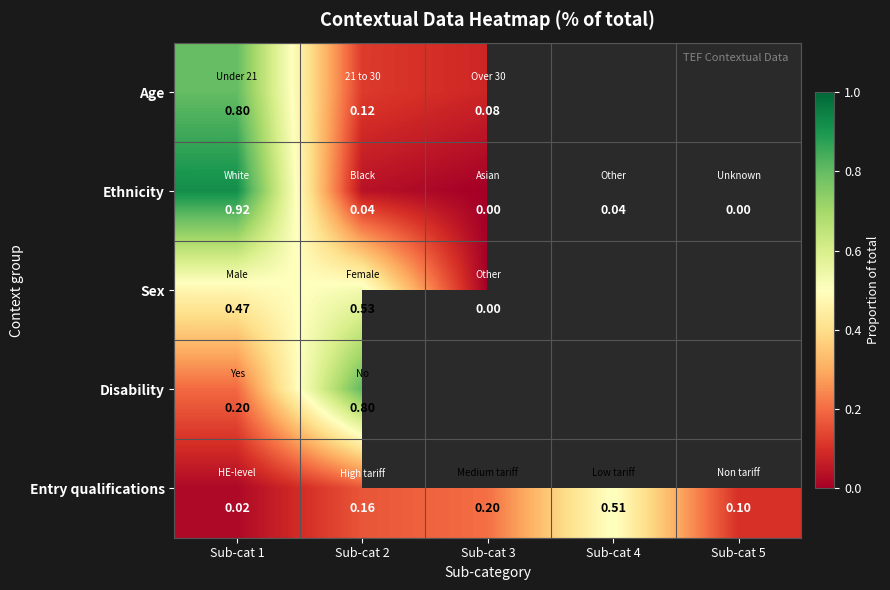

What is the difference between the highest and lowest values at Sub-cat 4?

0.5